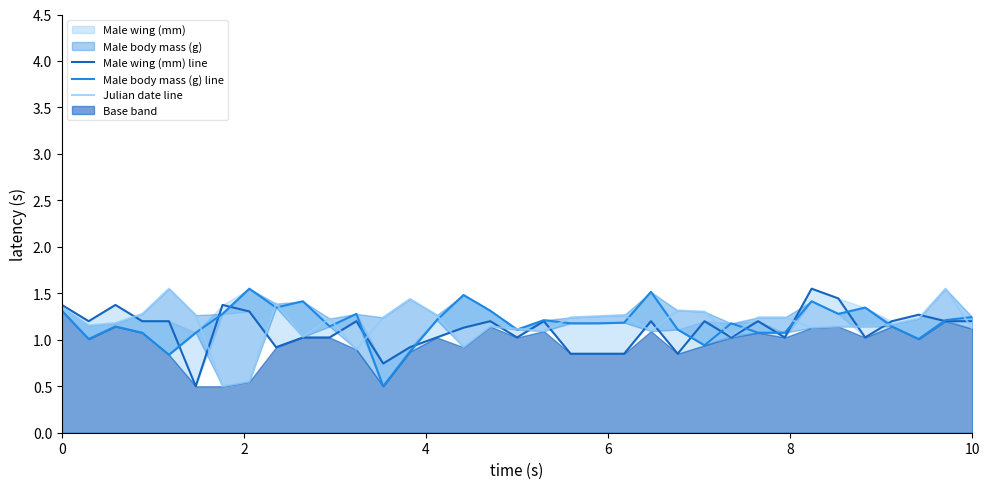

Which series has the largest total across all categories?

Male body mass (g) line